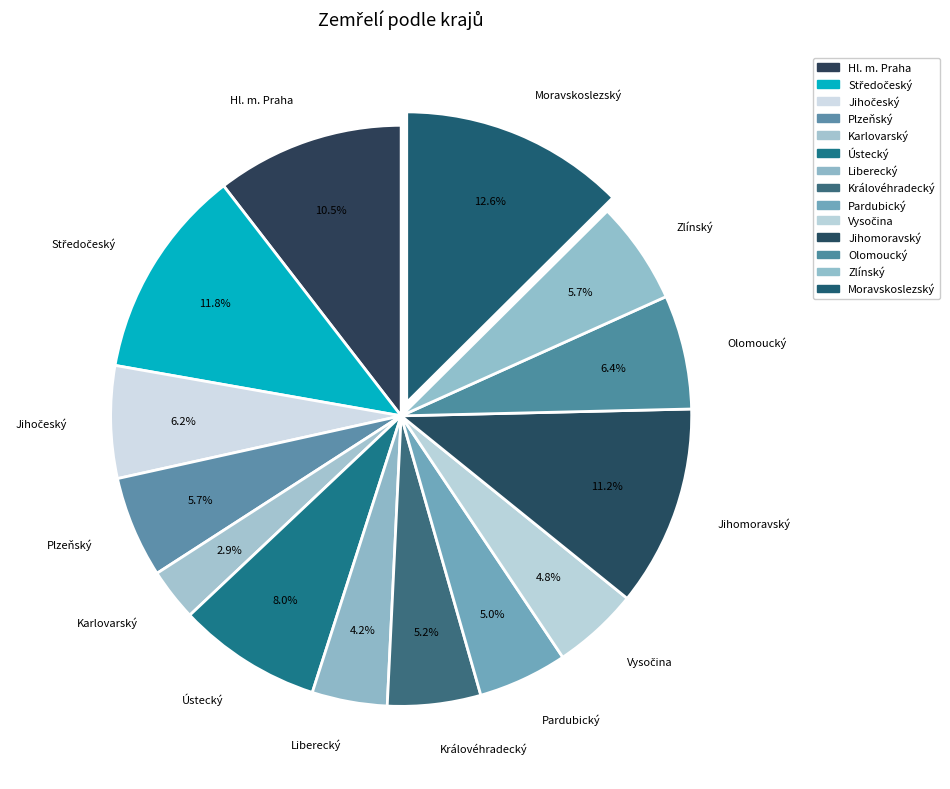

True or false: Jihomoravský accounts for 20% of the total.

False